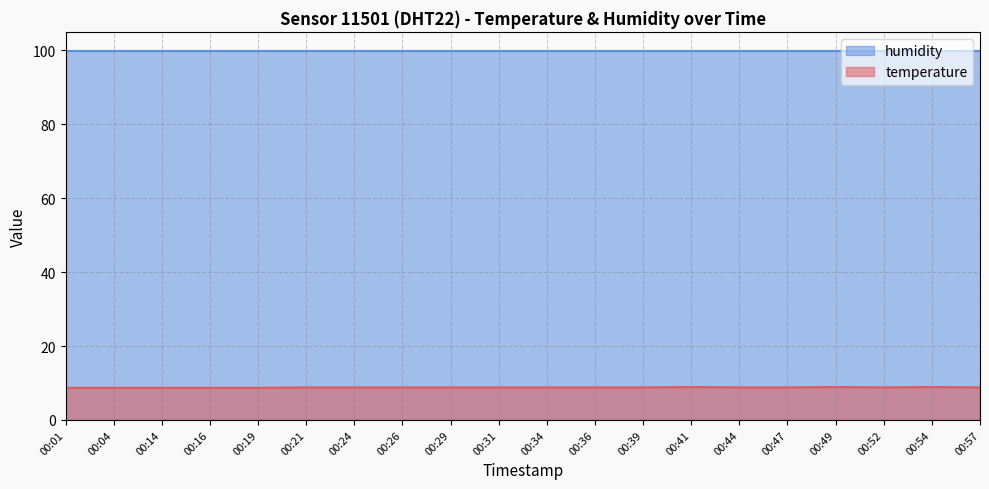

Rank the categories by value from highest to lowest.

00:41, 00:49, 00:54, 00:21, 00:24, 00:26, 00:29, 00:31, 00:34, 00:36, 00:39, 00:44, 00:47, 00:52, 00:57, 00:01, 00:04, 00:14, 00:16, 00:19